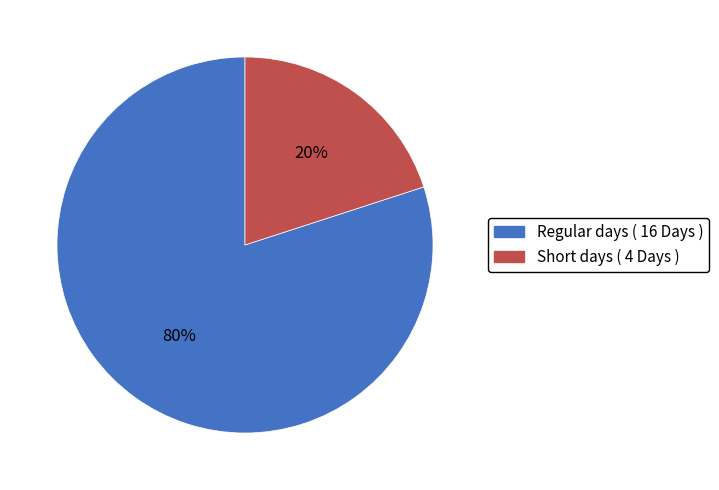

Is Short days ( 4 Days ) the majority of the pie?

No